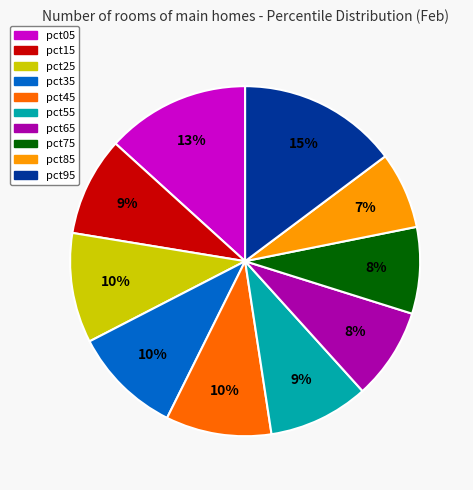

Combined, do pct95 and pct35 account for over 50%?

No